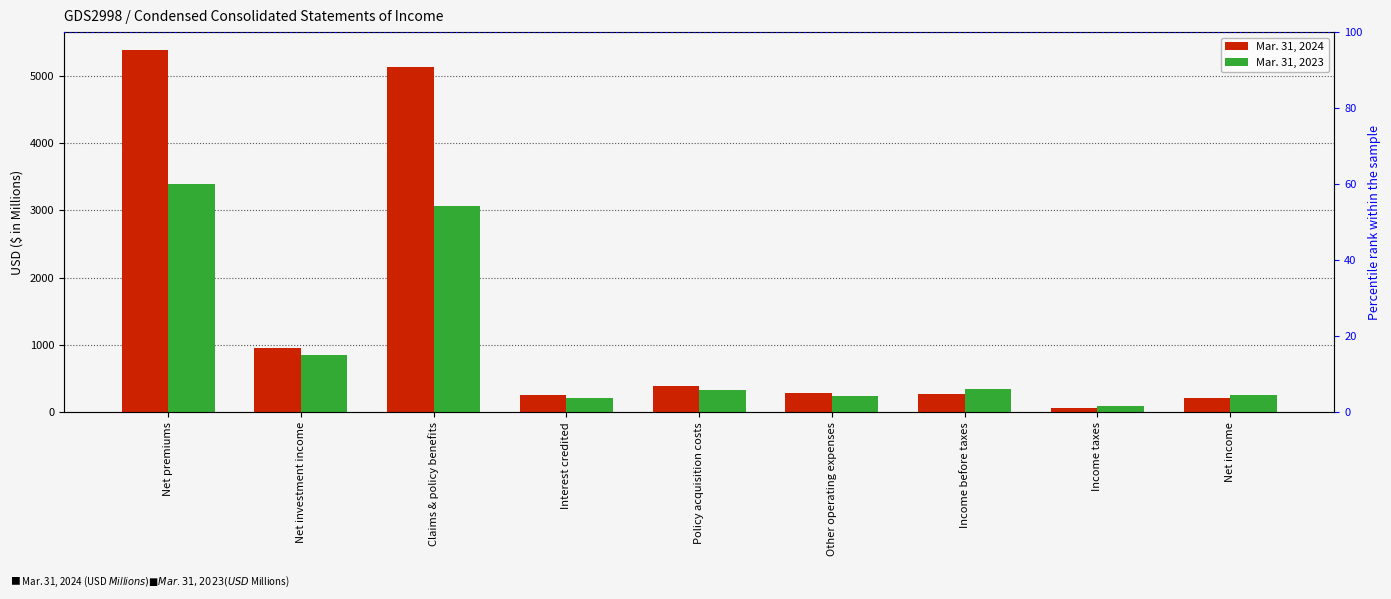

Rank the series at Net income from highest to lowest value.

Mar. 31, 2023, Mar. 31, 2024